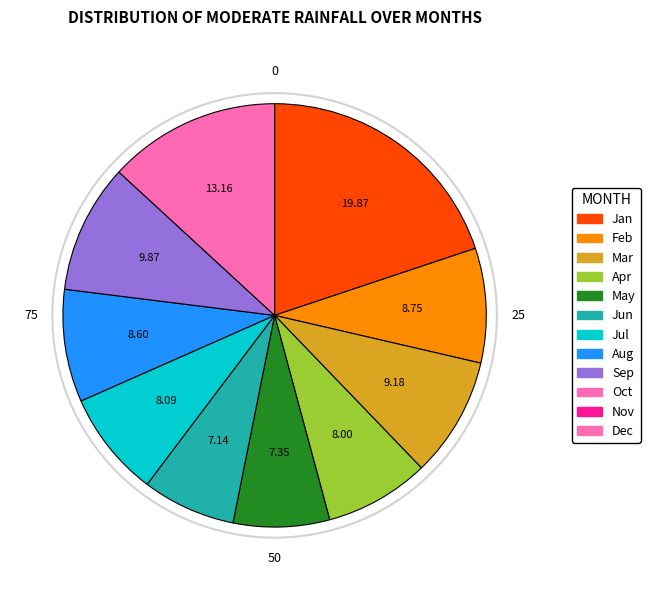

Is there any slice that represents more than half of the pie?

No